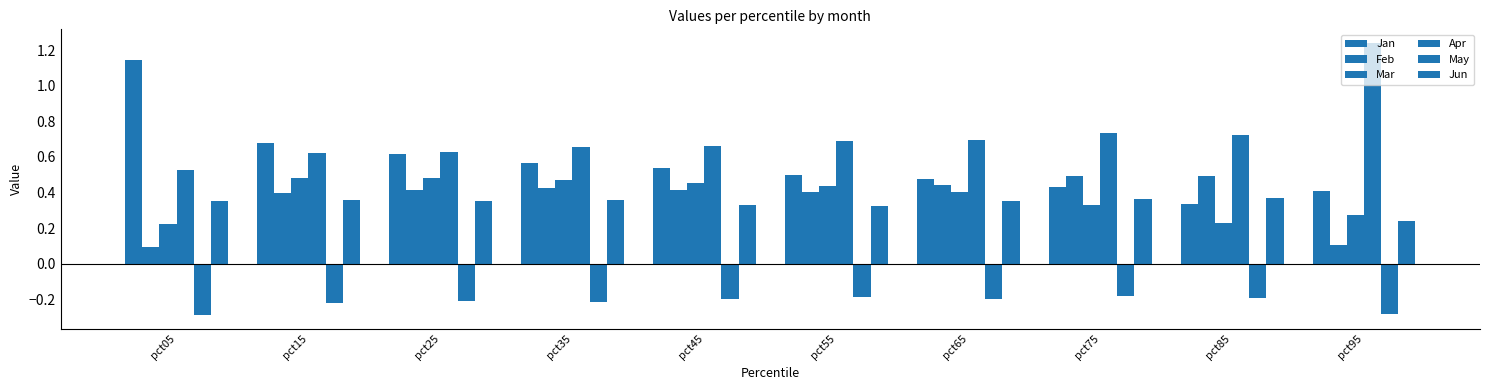

How many groups of bars are there?

10